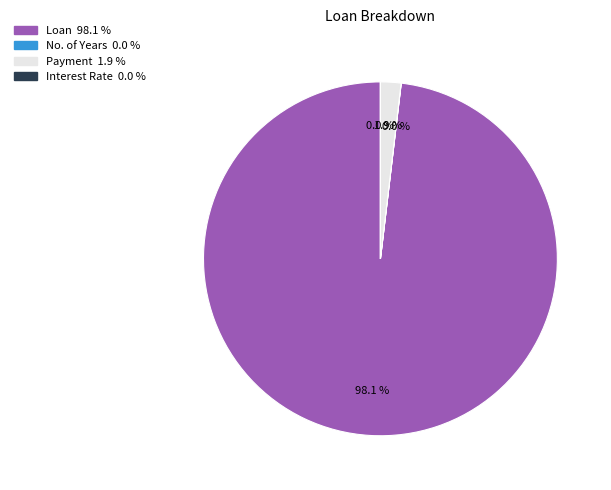

What is the total percentage of Loan and Payment?

100.0%